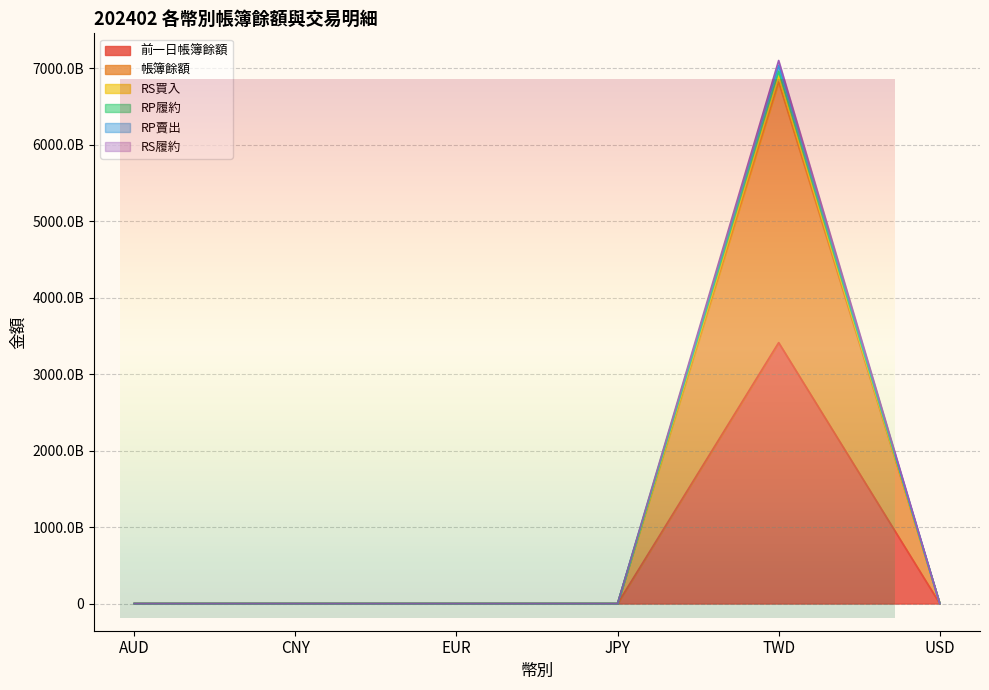

The RP履約 series shows 149486909 at USD. True or false?

False